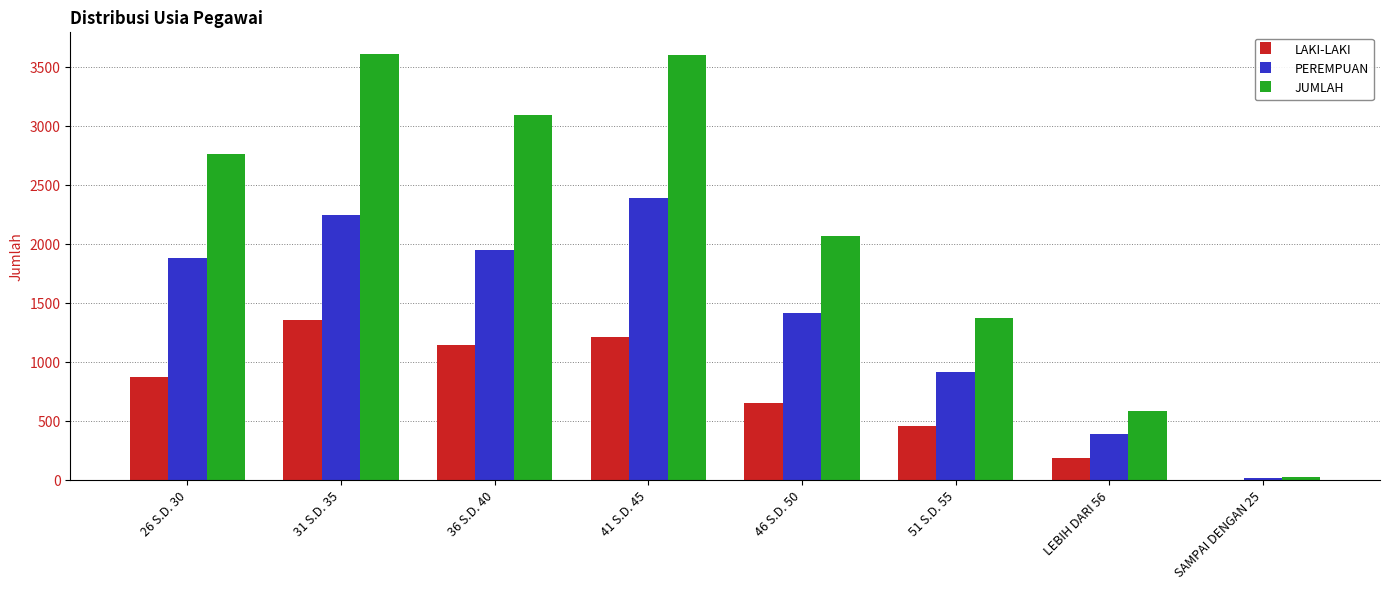

Which series changed the most between 26 S.D. 30 and LEBIH DARI 56?

JUMLAH